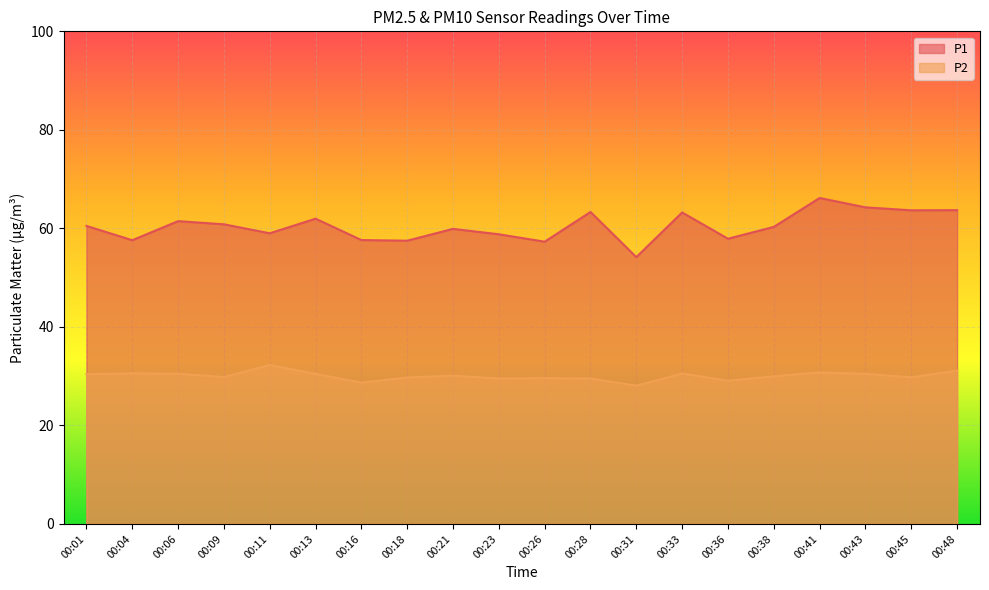

True or false: P2 and P1 cross at least once.

False